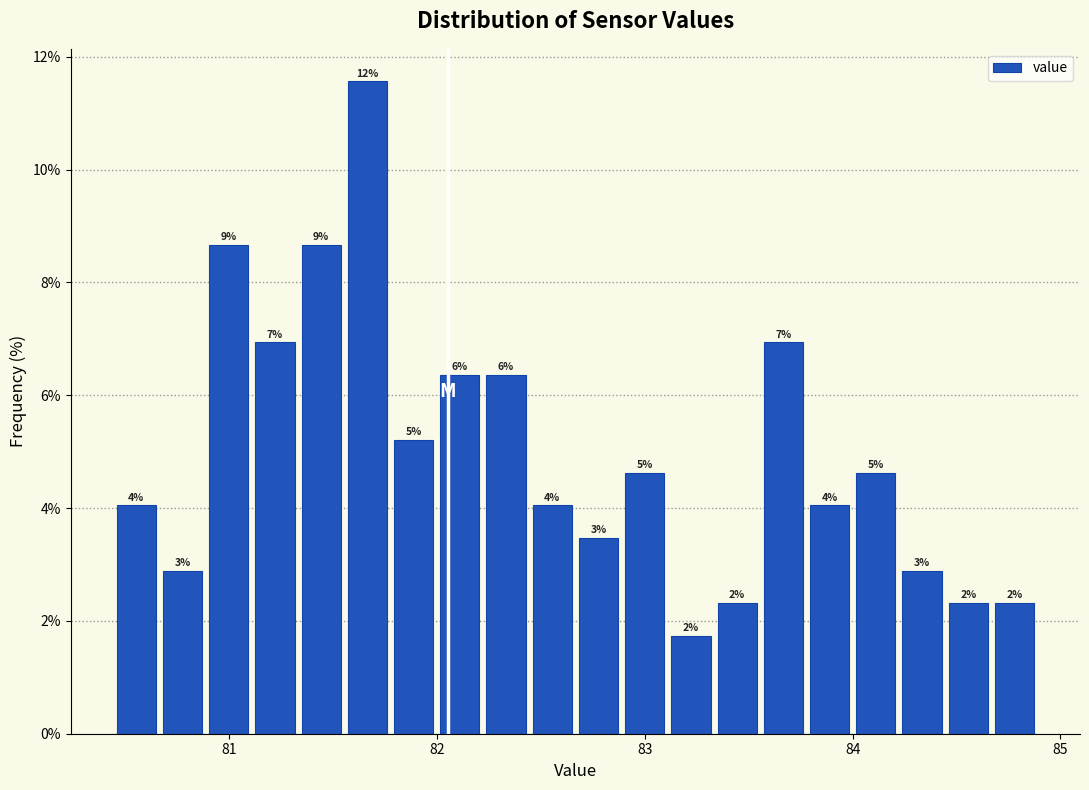

Around what value on the x-axis is the tallest bar? Give the approximate position of its centre, as read against the axis.

81.7